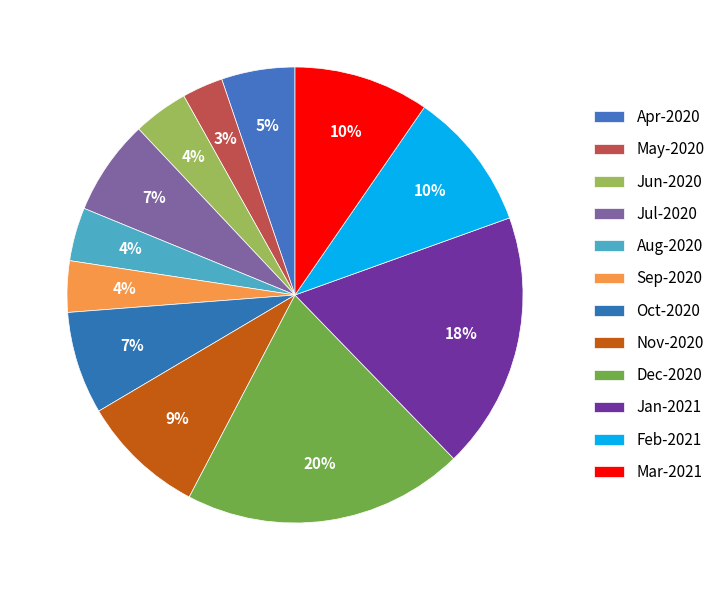

Count the number of slices in the pie.

12